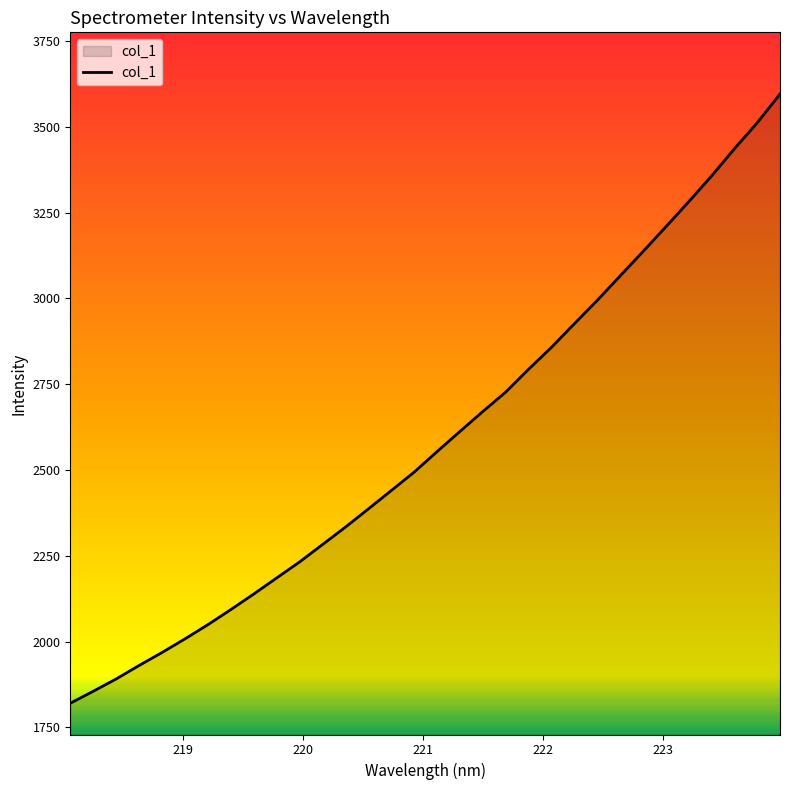

Reading left to right, list all the values displayed in this chart.

1820.2	1855.2	1890.9	1930.3	1968.1	2007.7	2049.1	2093.0	2138.3	2185.1	2231.7	2282.3	2333.1	2386.0	2439.6	2493.2	2552.9	2611.7	2669.8	2726.4	2793.0	2856.7	2925.6	2993.5	3064.7	3135.7	3207.9	3281.0	3356.1	3435.5	3511.3	3595.4